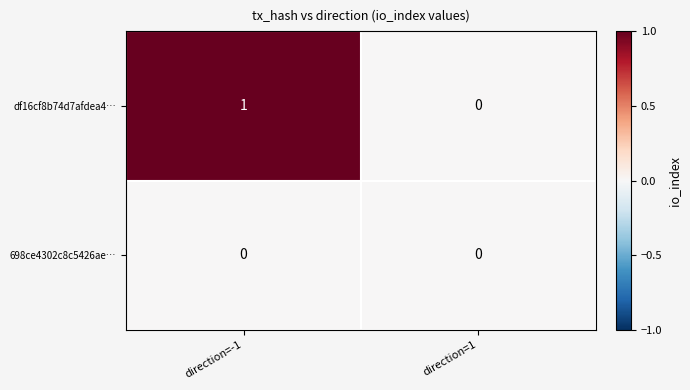

Where is df16cf8b74d7afdea4… nearest to the value 0?

direction=1